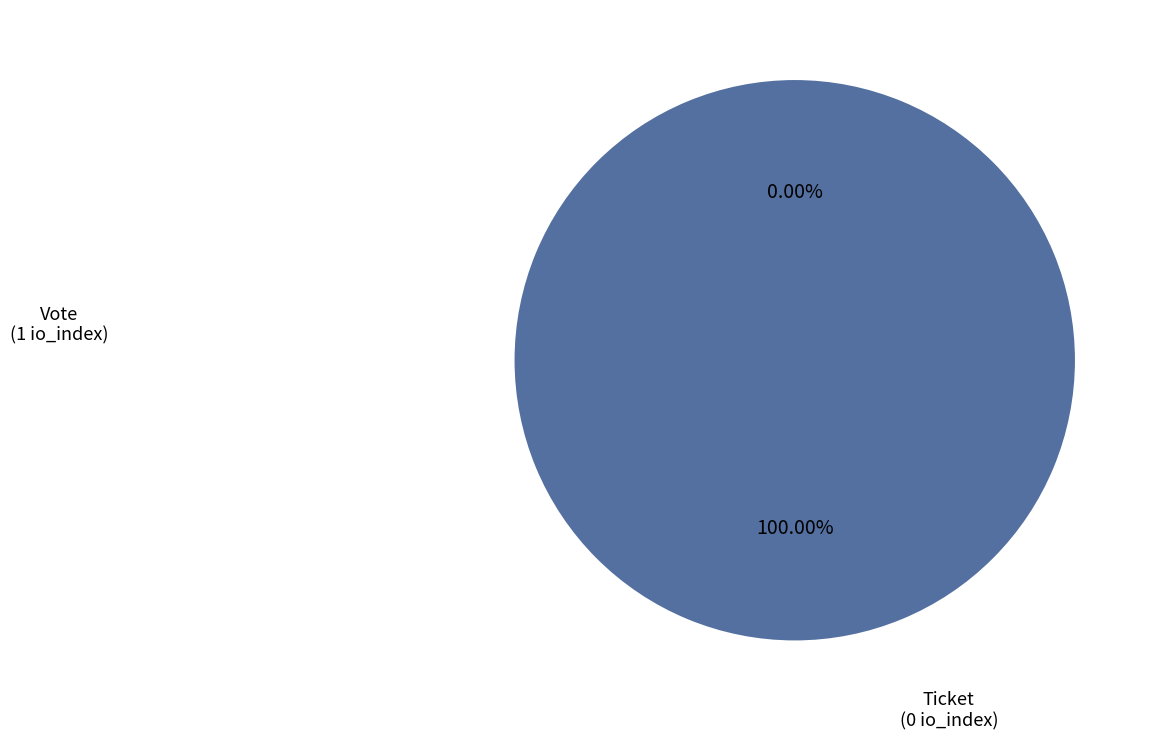

Is there any slice that represents more than half of the pie?

Yes